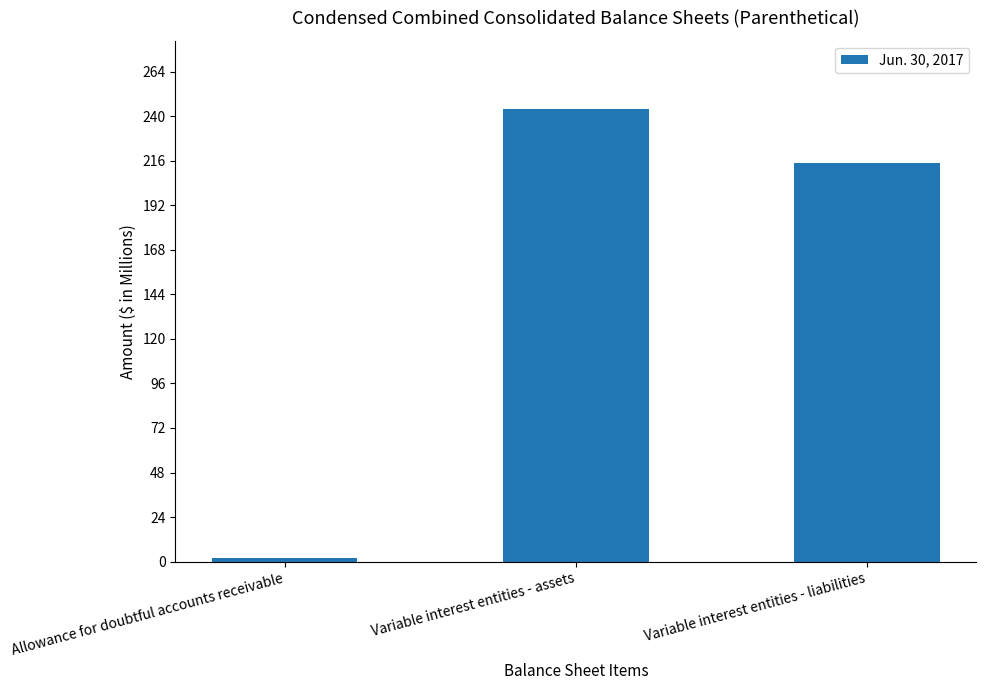

The chart shows a value of 244 at Variable interest entities - assets. True or false?

True